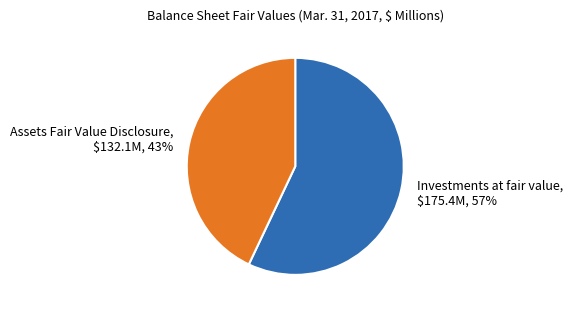

To the nearest percent, what is the combined percentage of Assets Fair Value Disclosure and Investments at fair value?

100%